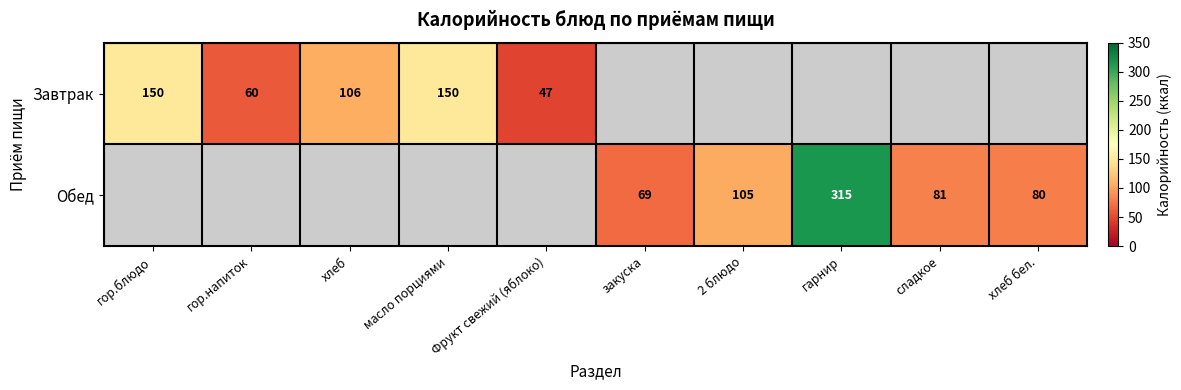

The Завтрак series shows 174.2 at хлеб. True or false?

False